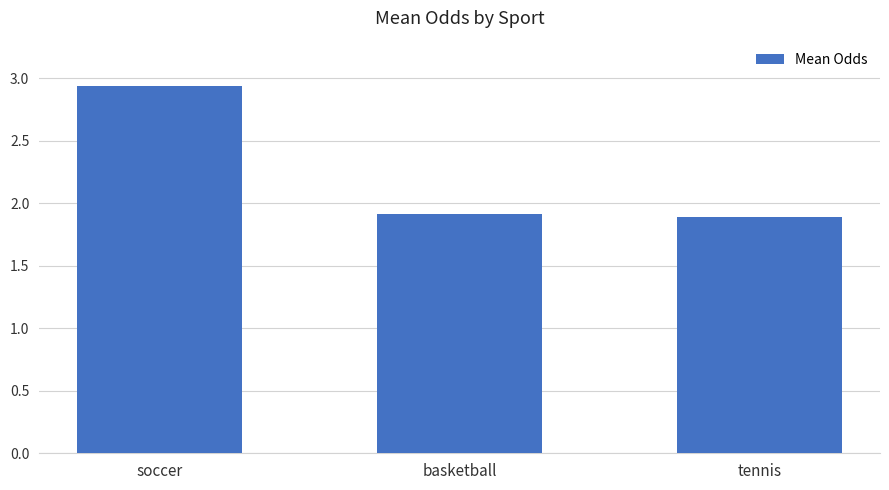

Read the value at tennis.

1.9